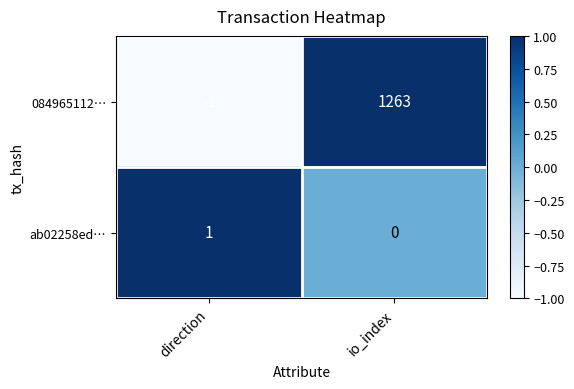

Count the number of categories in the chart.

2